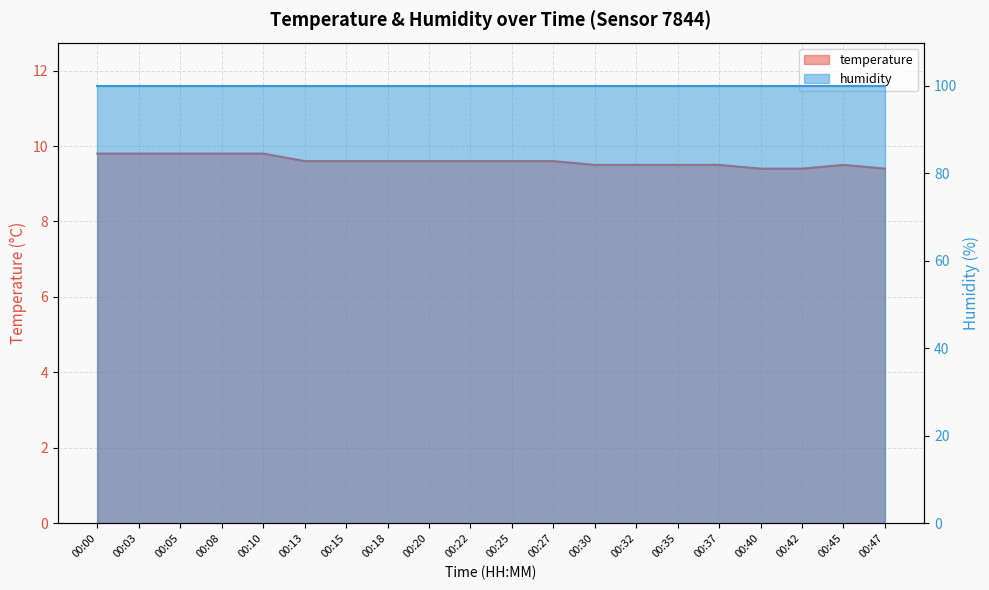

Reading left to right, what are all the values shown in this chart?

9.8	9.8	9.8	9.8	9.8	9.6	9.6	9.6	9.6	9.6	9.6	9.6	9.5	9.5	9.5	9.5	9.4	9.4	9.5	9.4